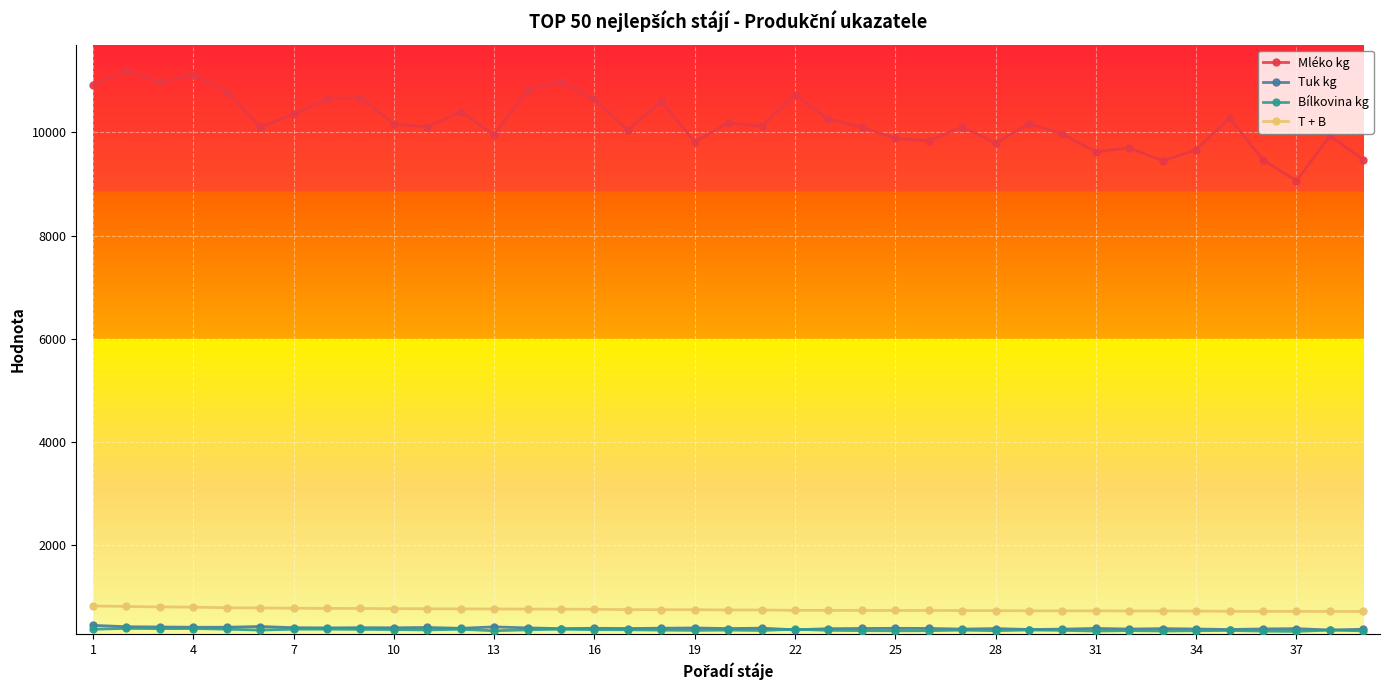

True or false: Tuk kg and Mléko kg cross at least once.

False